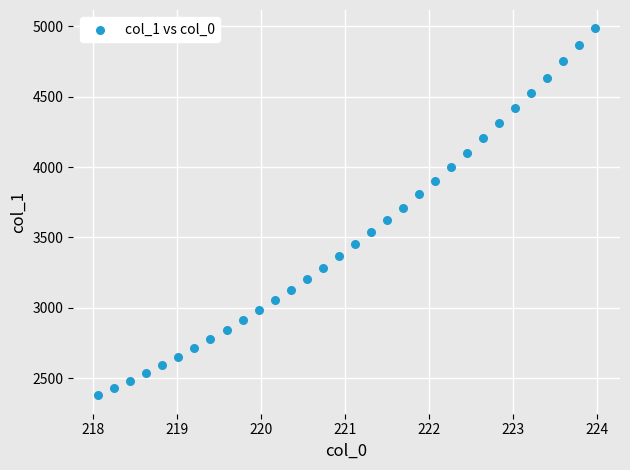

What is the range of X values (max minus min)?

5.9